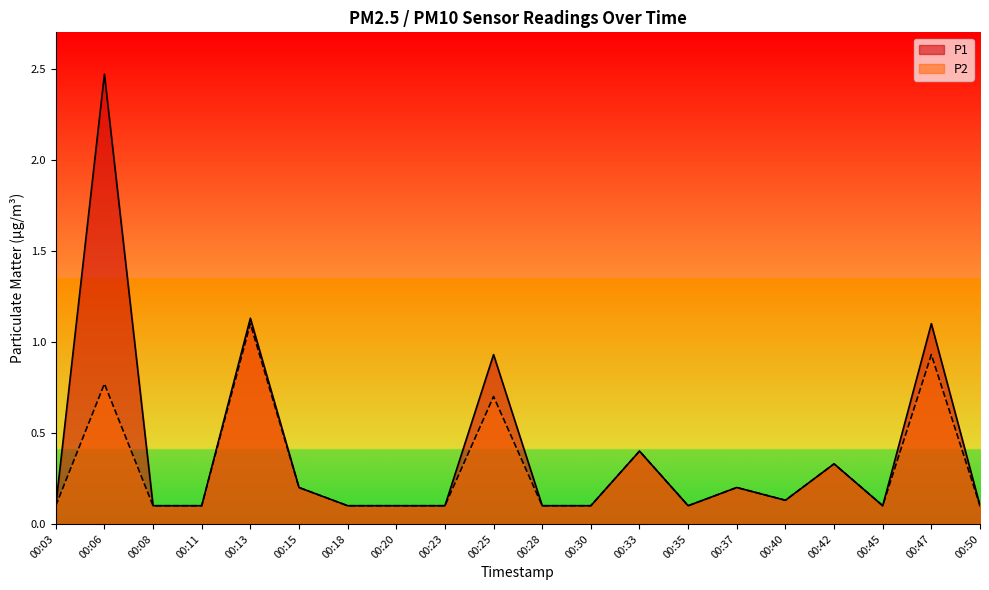

Which series has the largest total across all categories?

P1